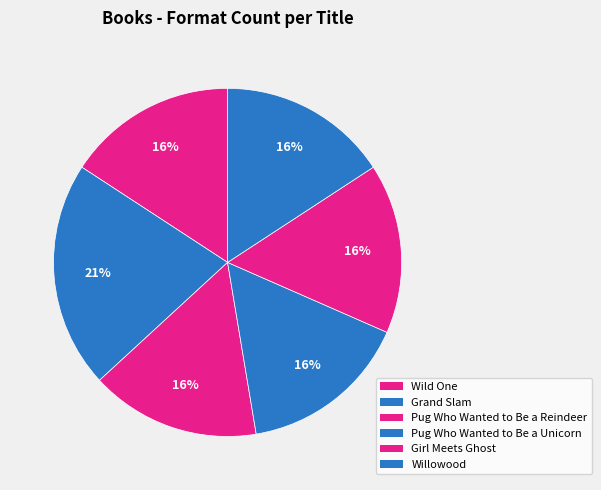

Count the number of slices in the pie.

6